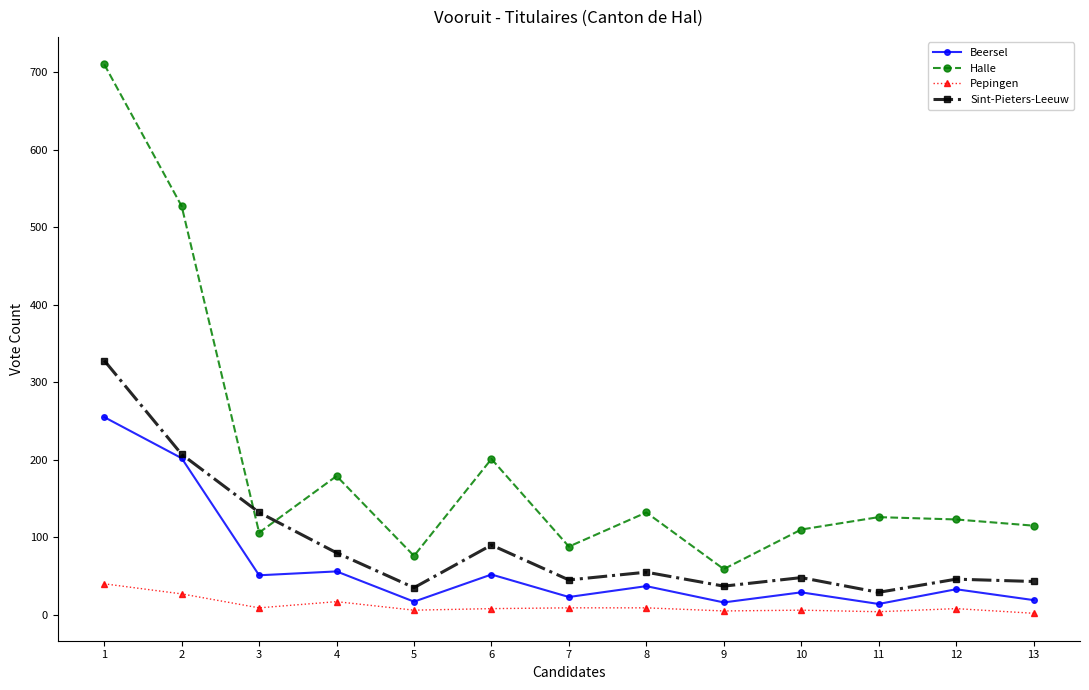

What is the value of the Beersel point at the 2nd from the left?

202